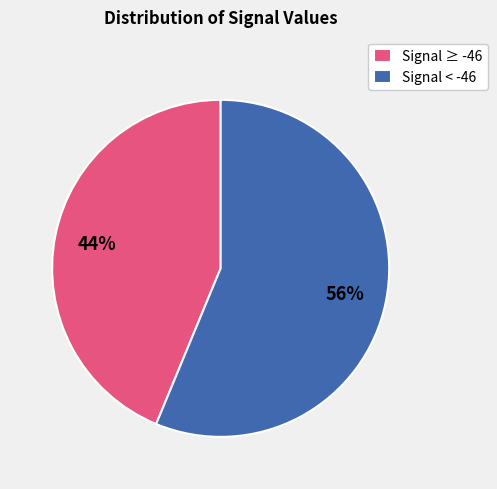

The Signal < -46 slice represents 64% of the pie. True or false?

False